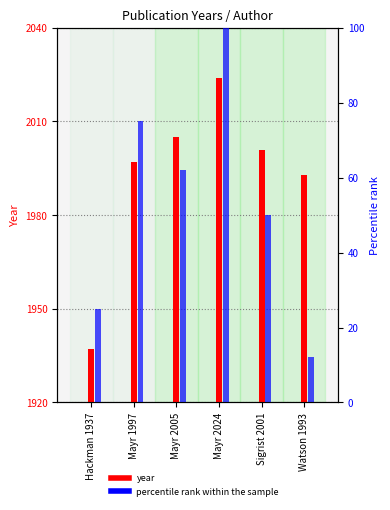

What are all the series names shown in the legend?

year, percentile rank within the sample